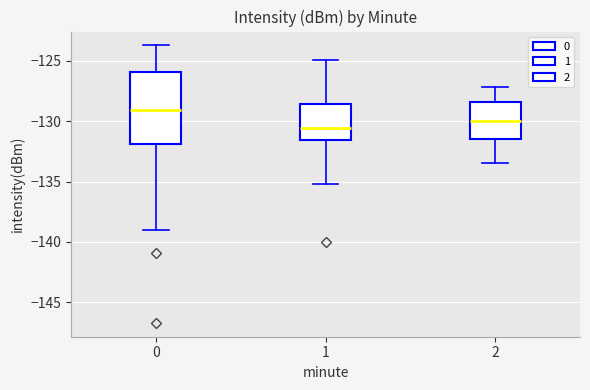

Which box's median line is the lowest?

1